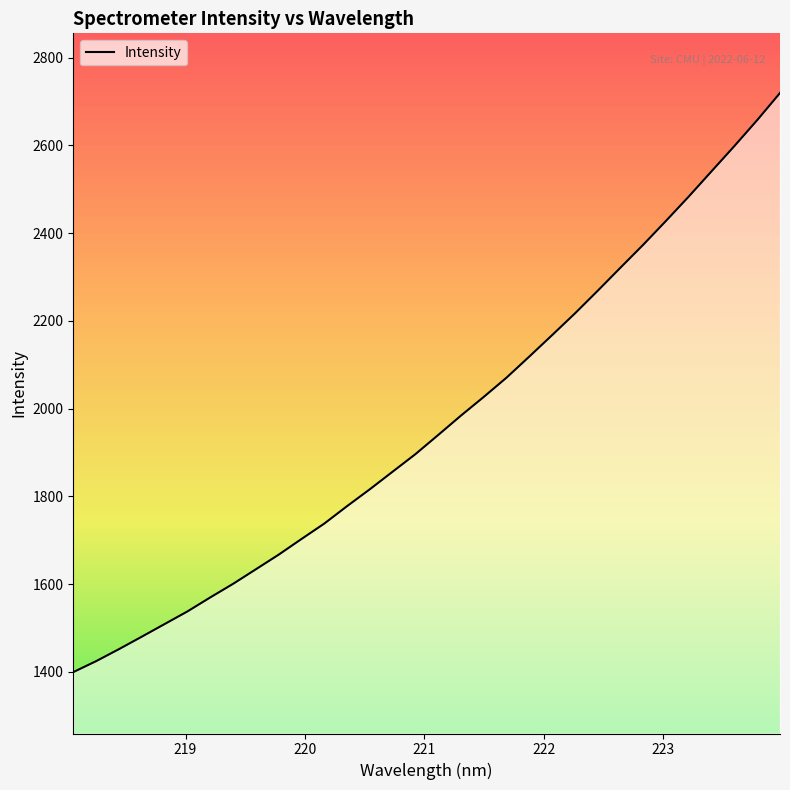

Reading left to right, extract all data points from this chart.

1399.4	1424.4	1451.7	1480.1	1508.9	1537.7	1569.6	1600.6	1633.8	1667.1	1702.8	1738.0	1777.8	1816.3	1856.4	1896.4	1940.1	1984.4	2027.0	2070.9	2119.1	2167.9	2217.3	2269.0	2321.7	2374.0	2428.5	2484.0	2541.5	2598.9	2657.9	2719.7